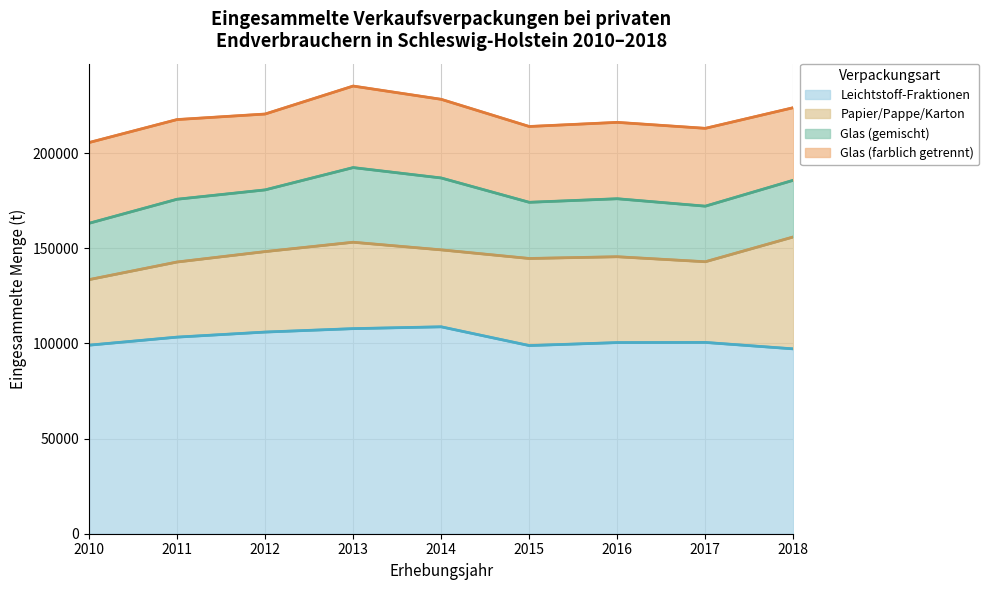

In Leichtstoff-Fraktionen, how many points are lower than both neighbors (excluding endpoints)?

1